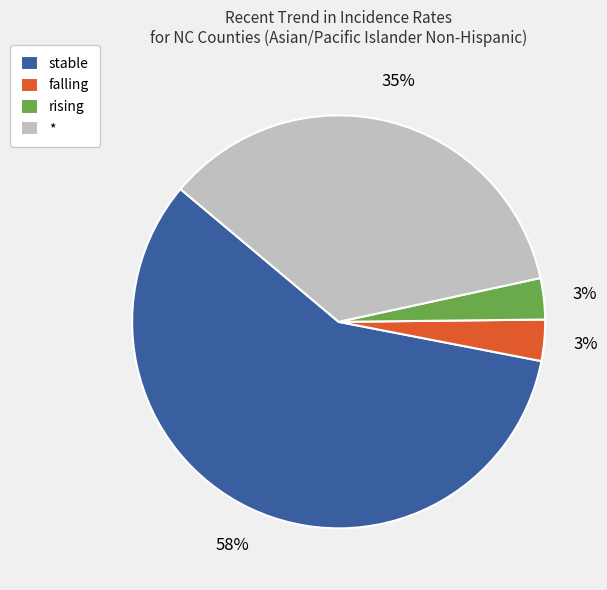

What is the ratio of the value at * to the value at stable?

0.6